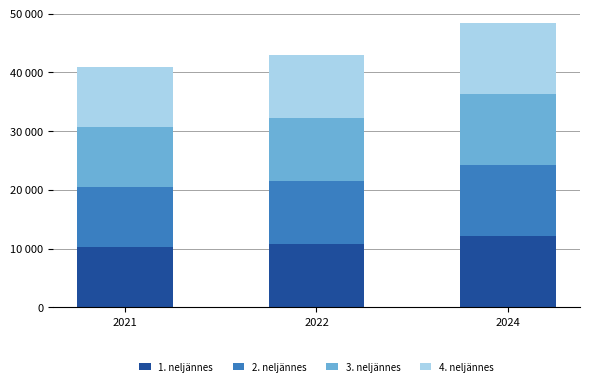

Are the bars grouped side by side (vs. stacked)?

No